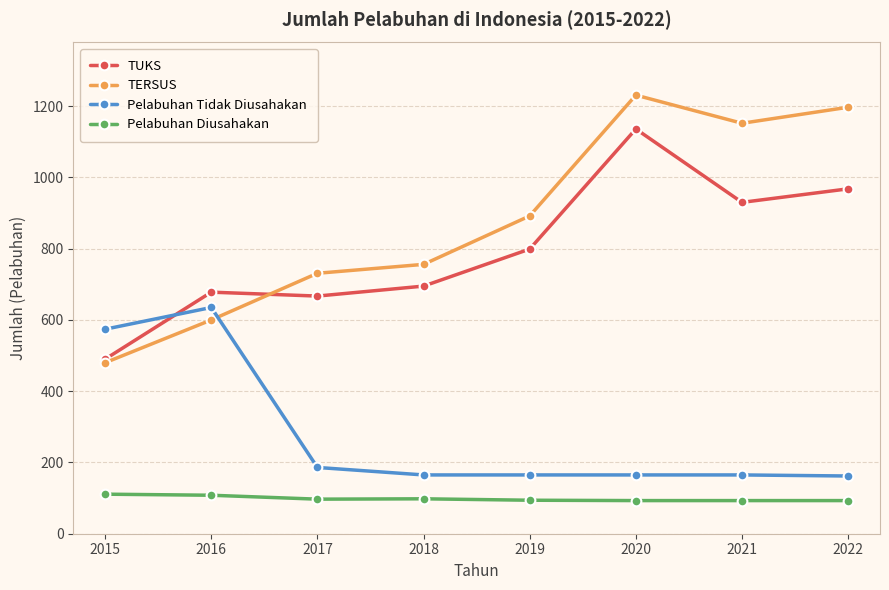

True or false: Pelabuhan Diusahakan and Pelabuhan Tidak Diusahakan cross at least once.

False